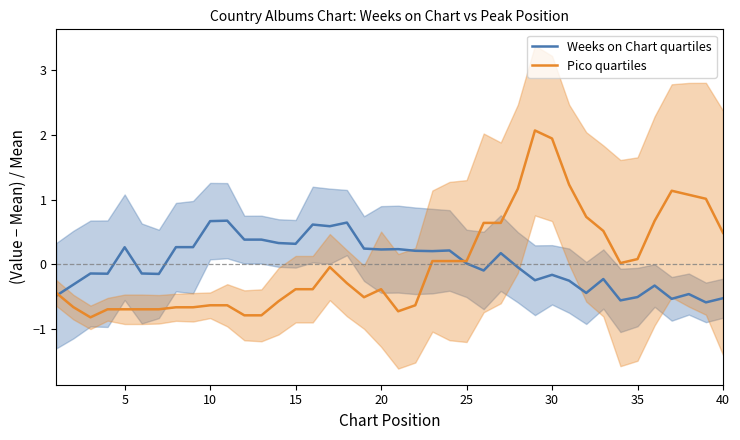

True or false: Weeks on Chart quartiles has more than 1 interior local peaks.

True